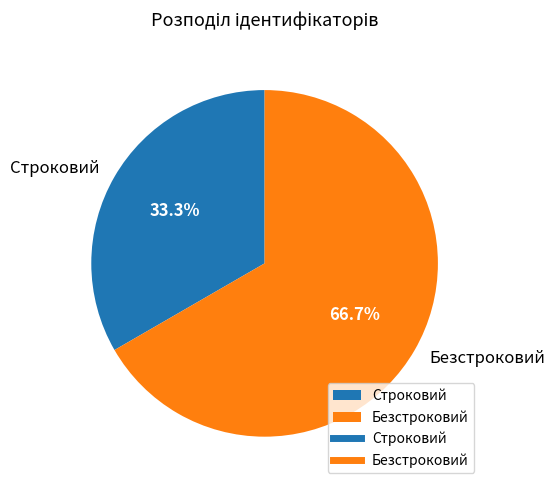

Which category accounts for the majority?

Безстроковий